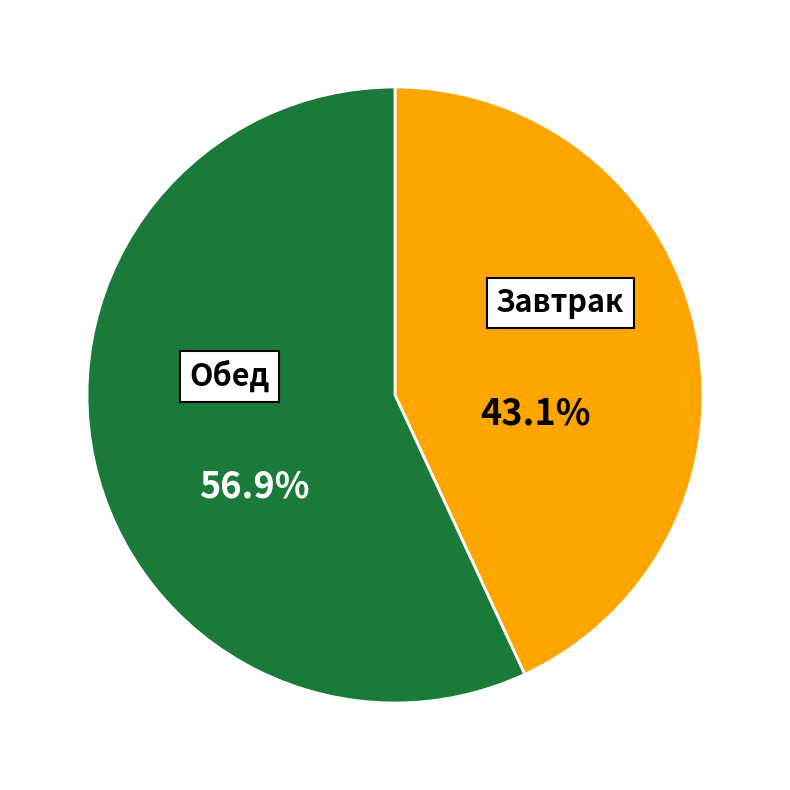

Between Завтрак and Обед, which is larger?

Обед